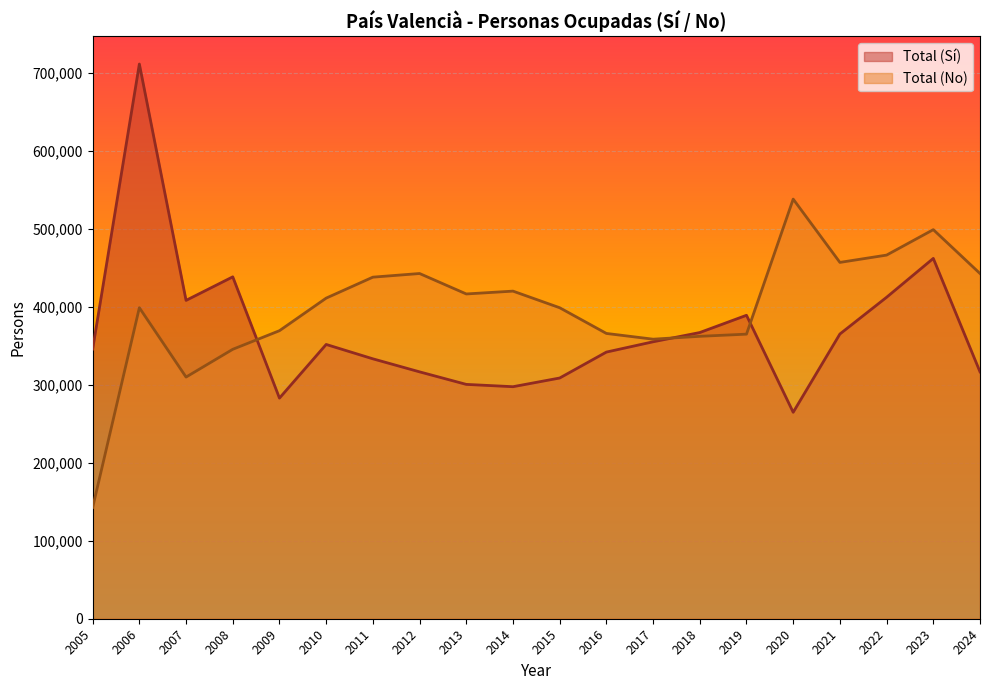

True or false: Total (Sí) has a value of 73907 at 2005.

False